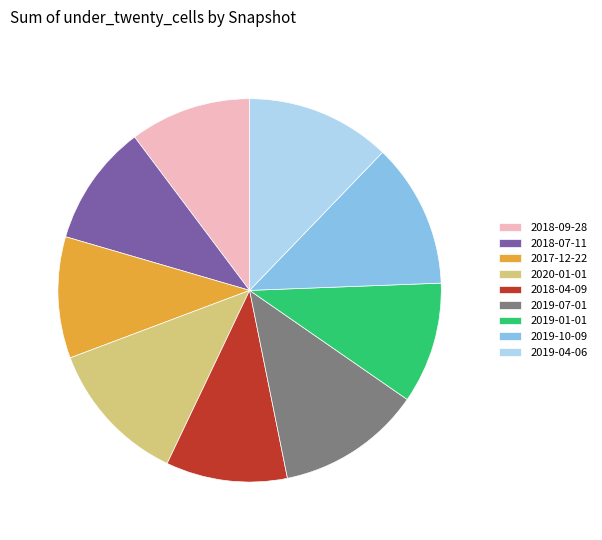

Is it true that 2019-01-01 is 10% of the pie?

True